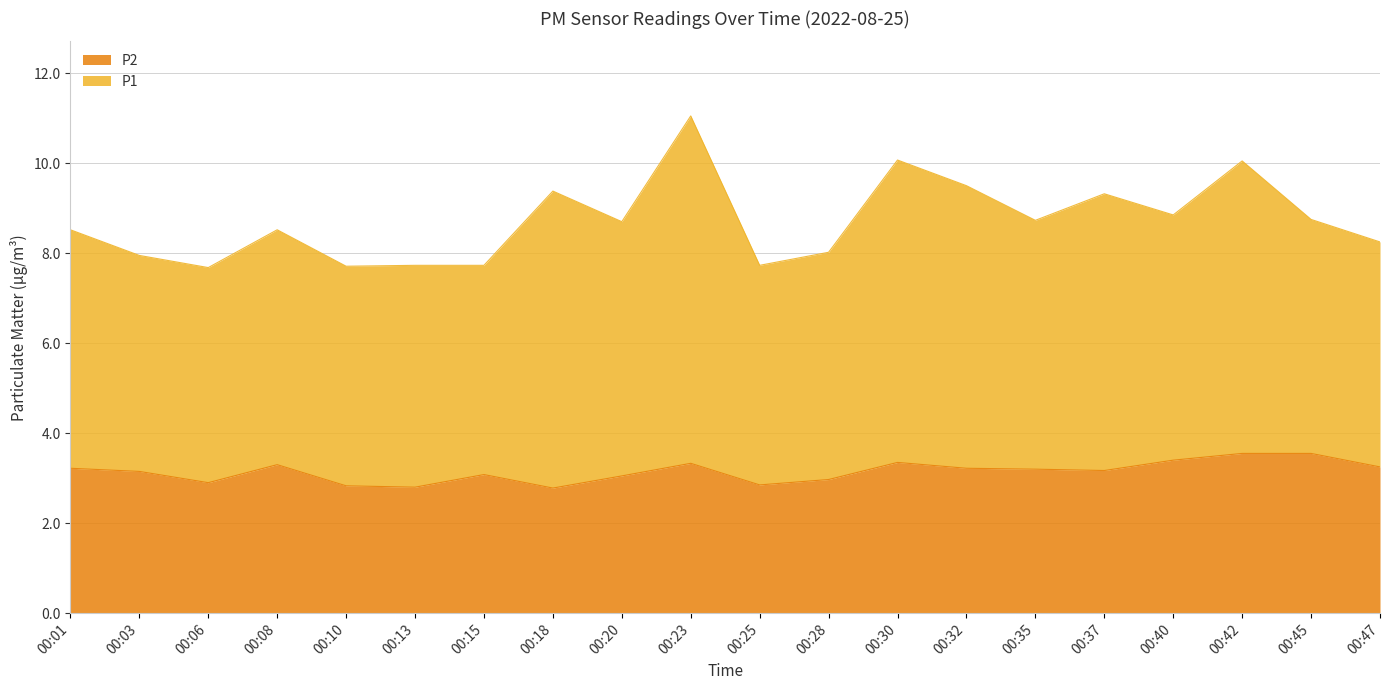

Where is the data nearest to the value 3?

00:28